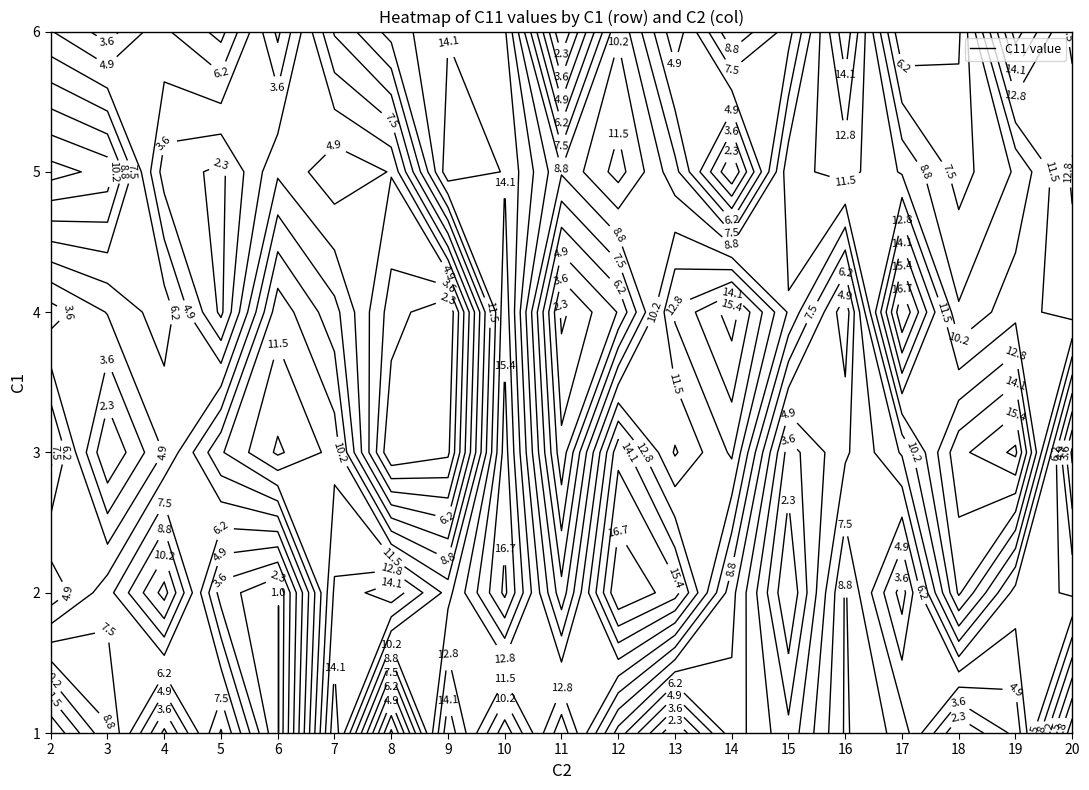

The value of 5 at 14 is 0. True or false?

False